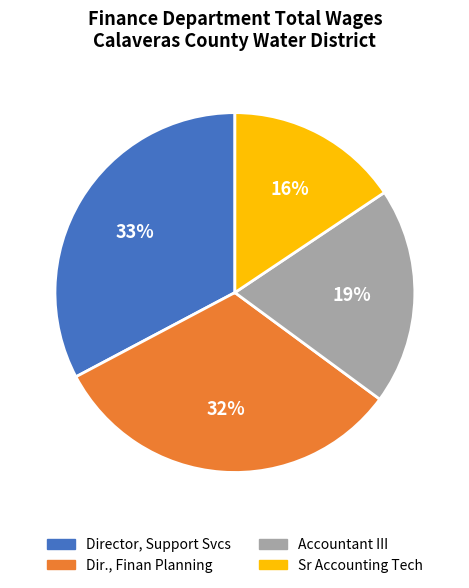

Is the sum of Sr Accounting Tech and Director, Support Svcs greater than half?

No